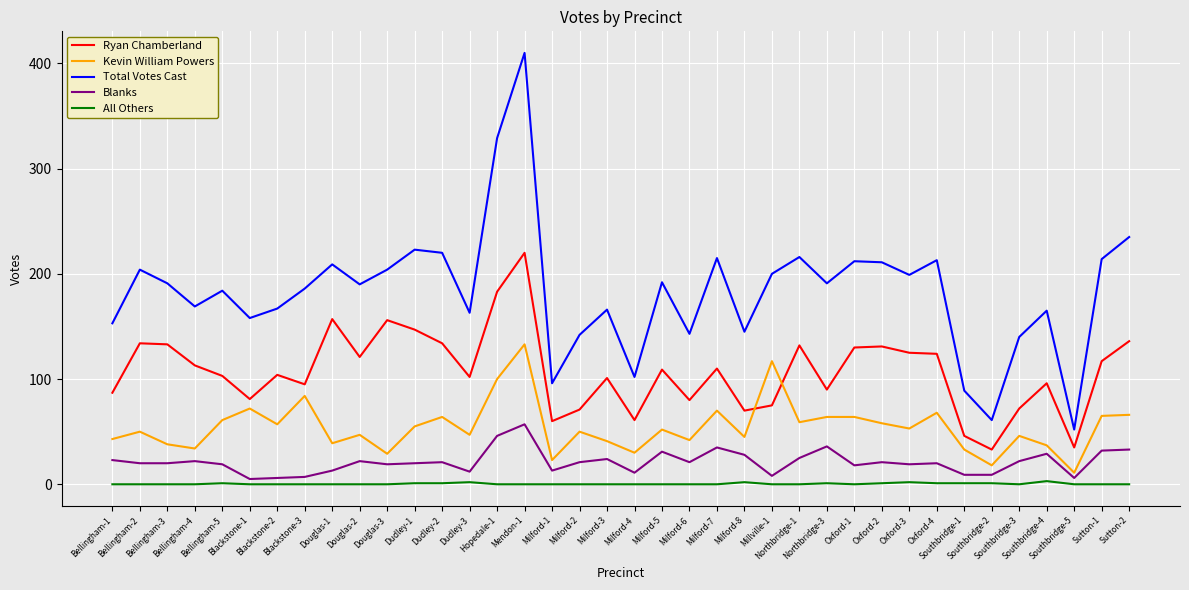

What is the sum of the All Others values at Dudley-1 and Douglas-3?

1